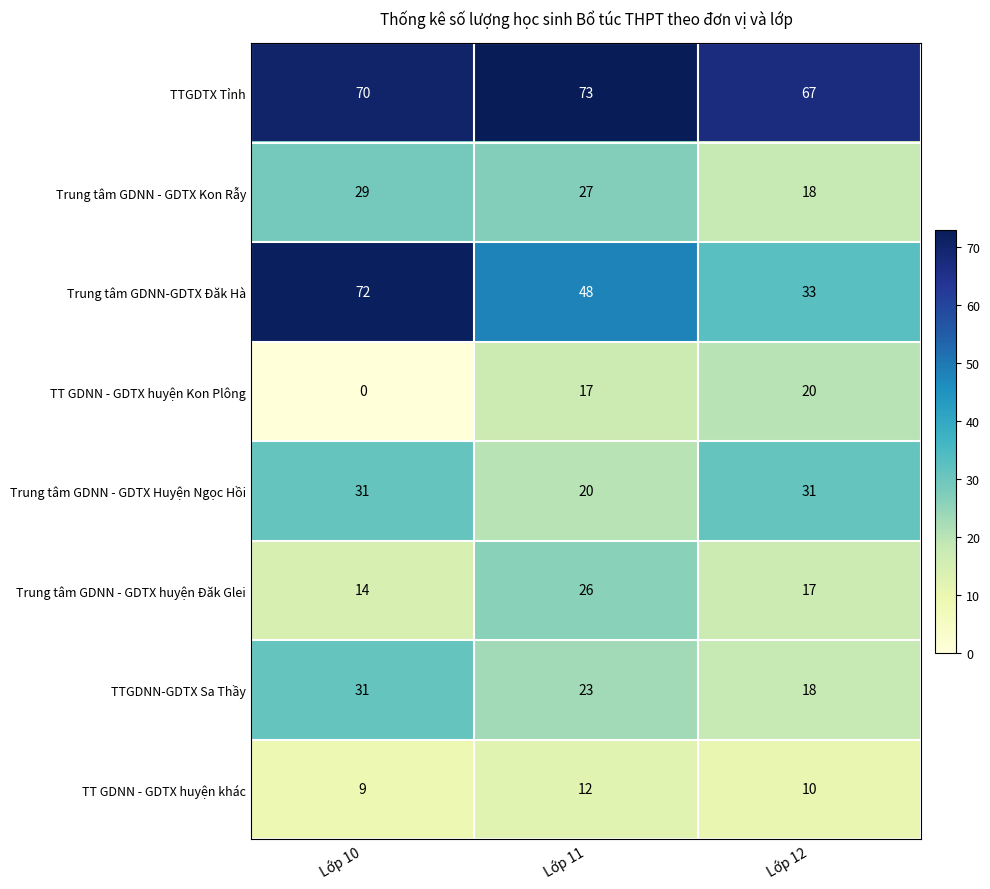

What is the difference between the highest and lowest values at Lớp 11?

61